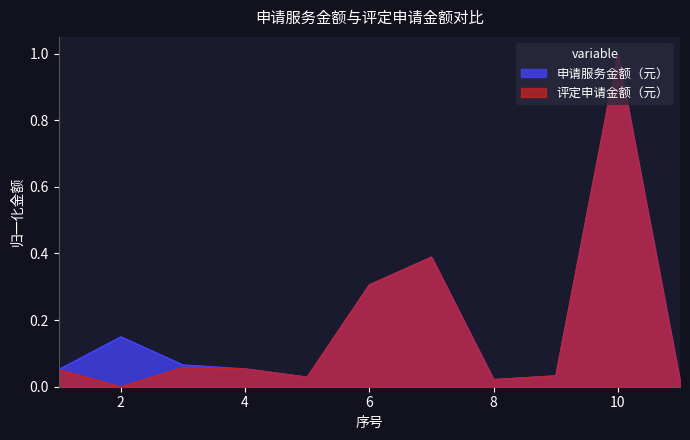

List the series in order of their overall mean, lowest first.

评定申请金额（元）, 申请服务金额（元）